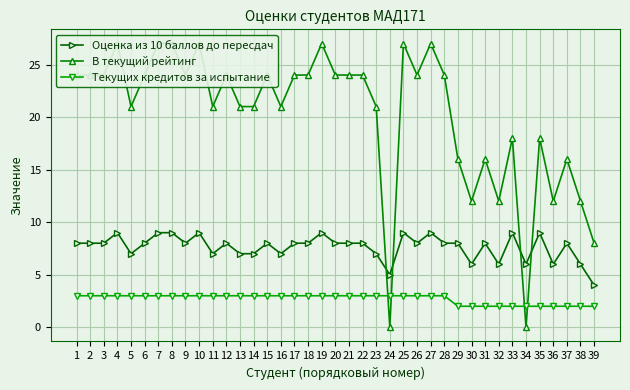

How many distinct data groups are displayed?

3